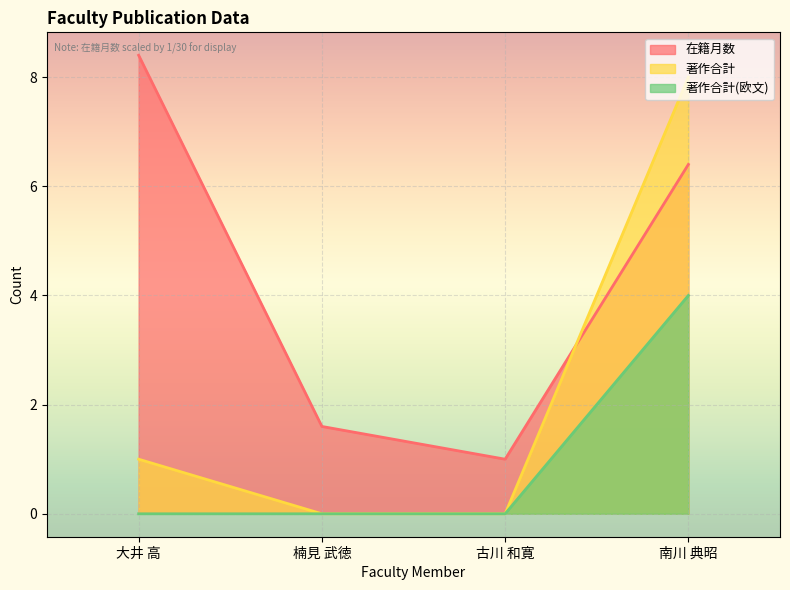

What are all the series names shown in the legend?

在籍月数, 著作合計, 著作合計(欧文)